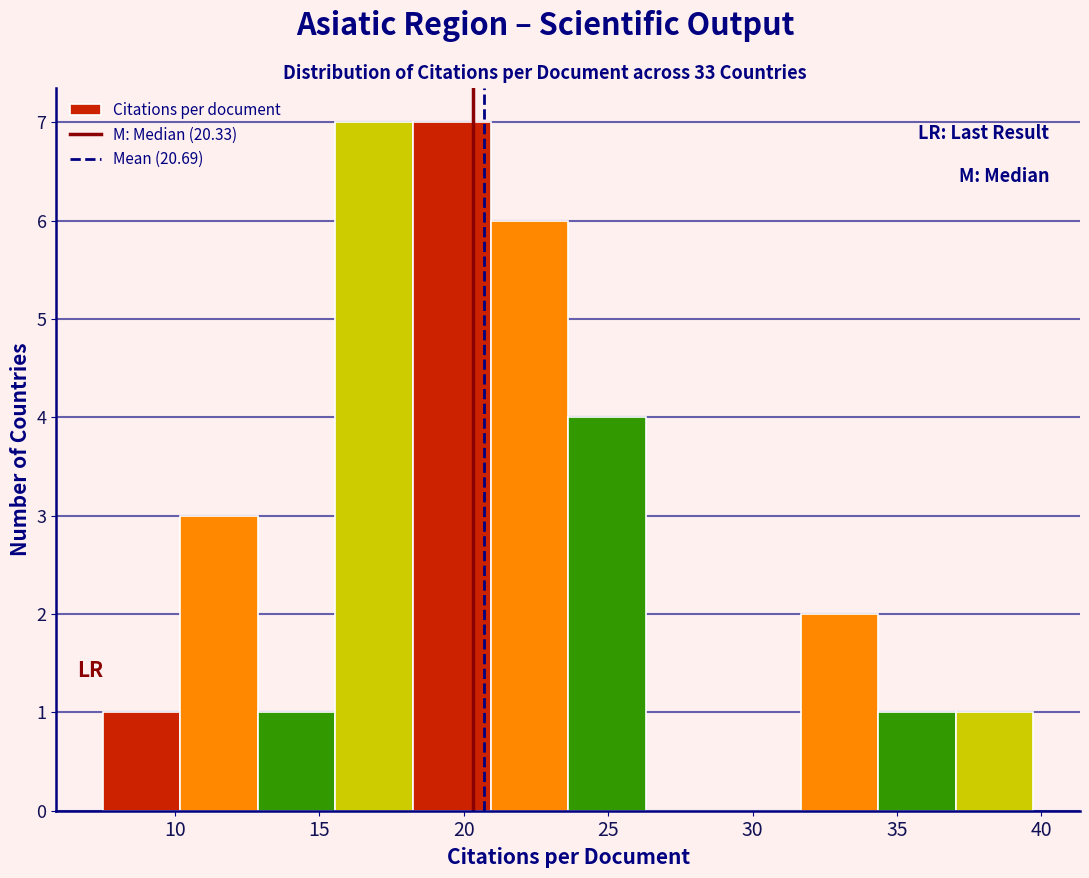

Reading left to right, list every bar in this chart as the range it spans on the x-axis followed by its height. Neither the bar edges nor the heights are printed on the chart, so give them approximately, as read against the axes.

7.5 to 10.0: 1
10.0 to 13.0: 3
13.0 to 15.5: 1
15.5 to 18.0: 7
18.0 to 21.0: 7
21.0 to 23.5: 6
23.5 to 26.5: 4
26.5 to 29.0: 0
29.0 to 31.5: 0
31.5 to 34.5: 2
34.5 to 37.0: 1
37.0 to 39.5: 1